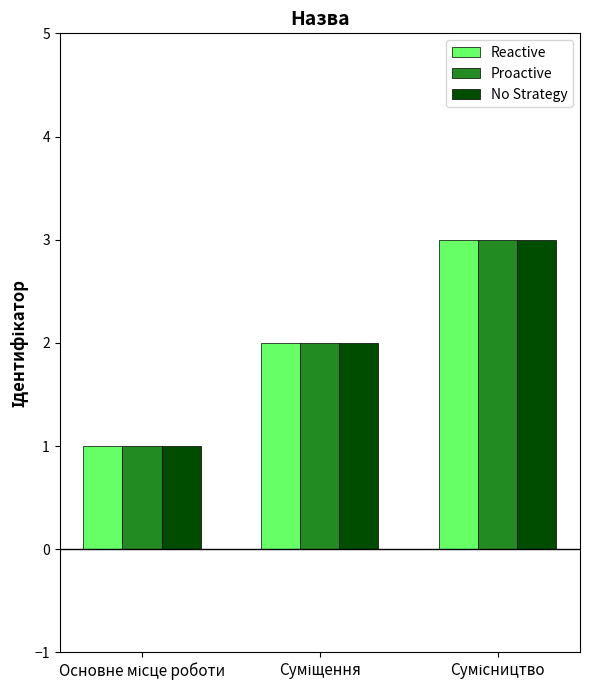

What is the sum of all Reactive values?

6